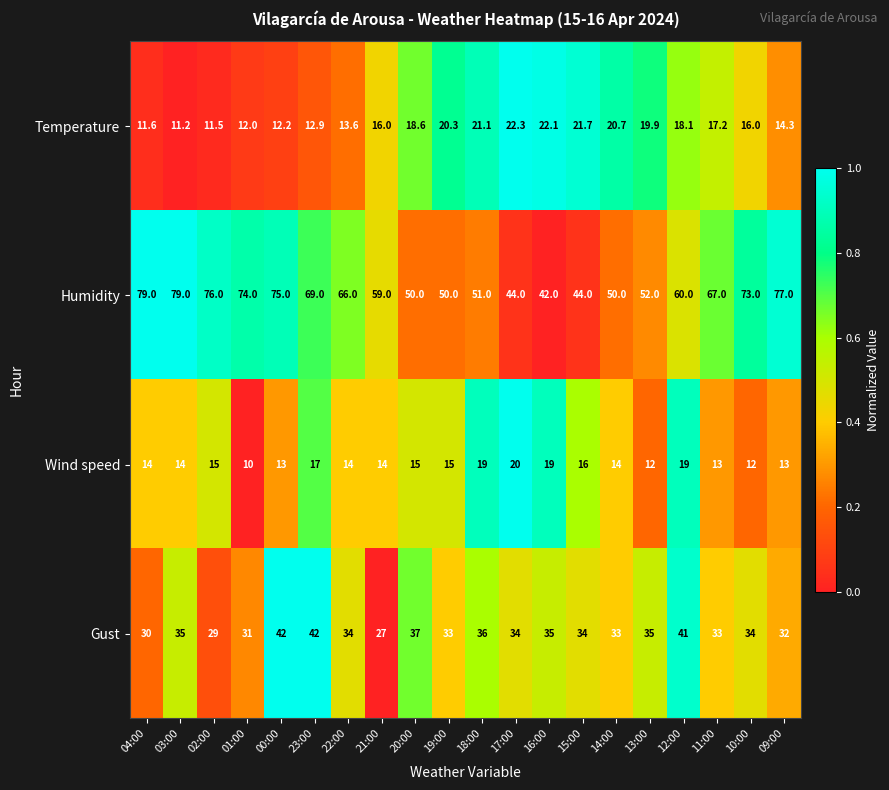

Which category has the lowest value in the Wind speed series?

01:00